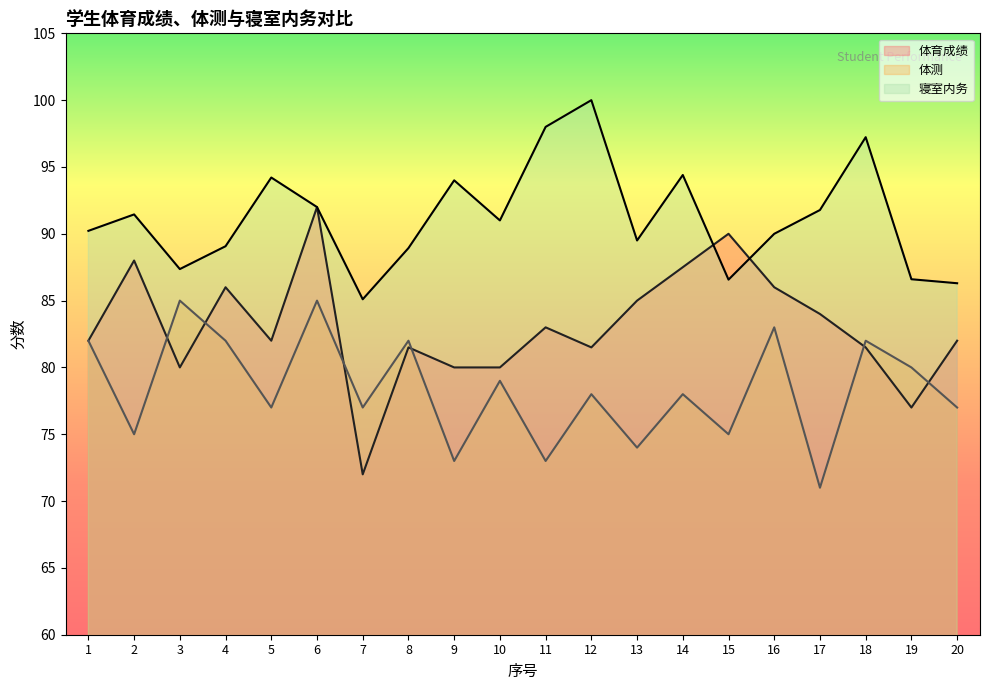

What is the sum of the 寝室内务 values at 17 and 15?

178.3